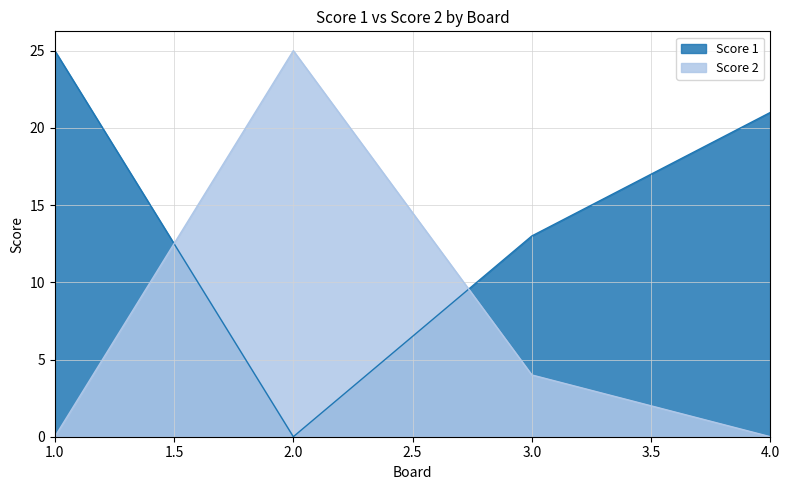

Read the Score 1 value at 1.0.

25